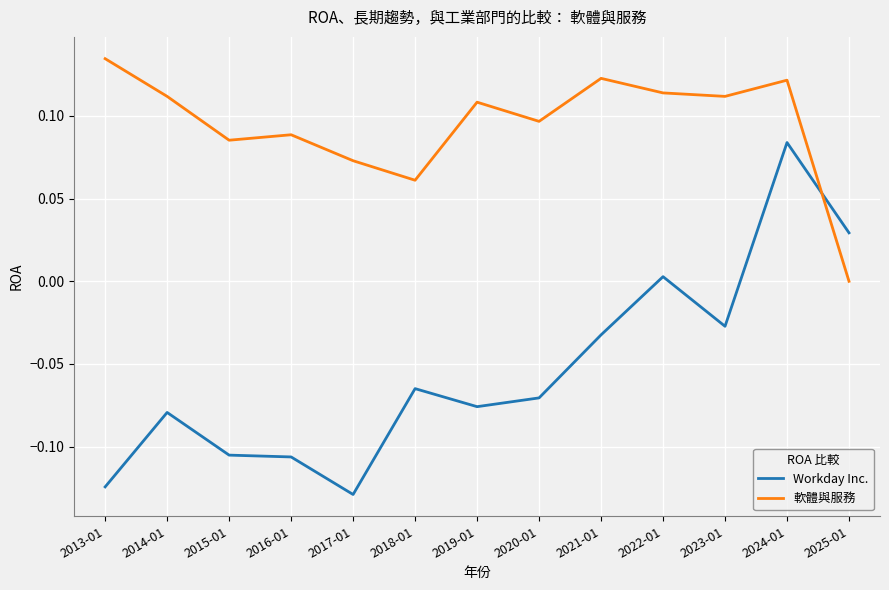

What are all the series names shown in the legend?

Workday Inc., 軟體與服務